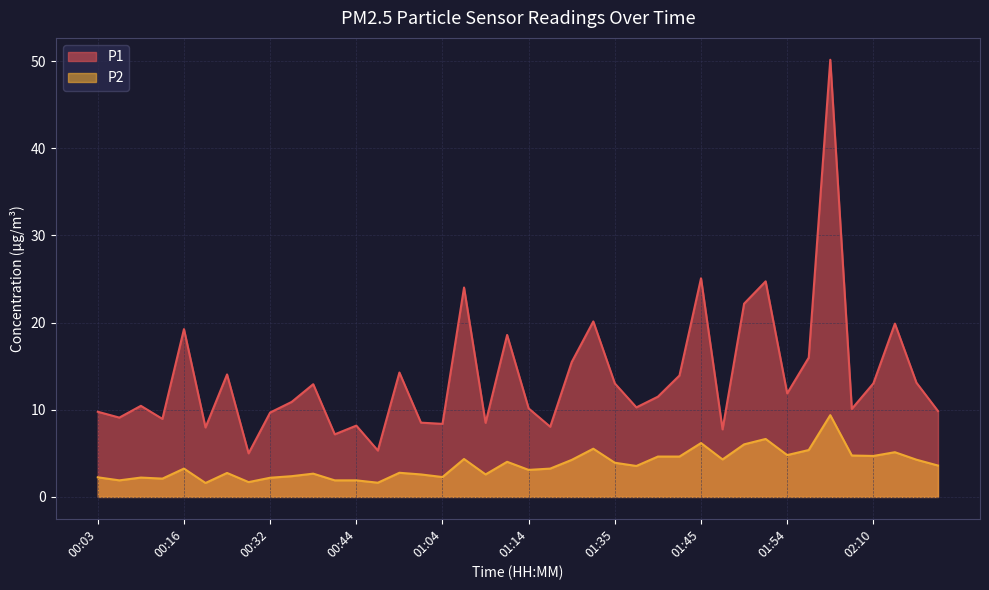

True or false: P1 and P2 intersect in this chart.

False